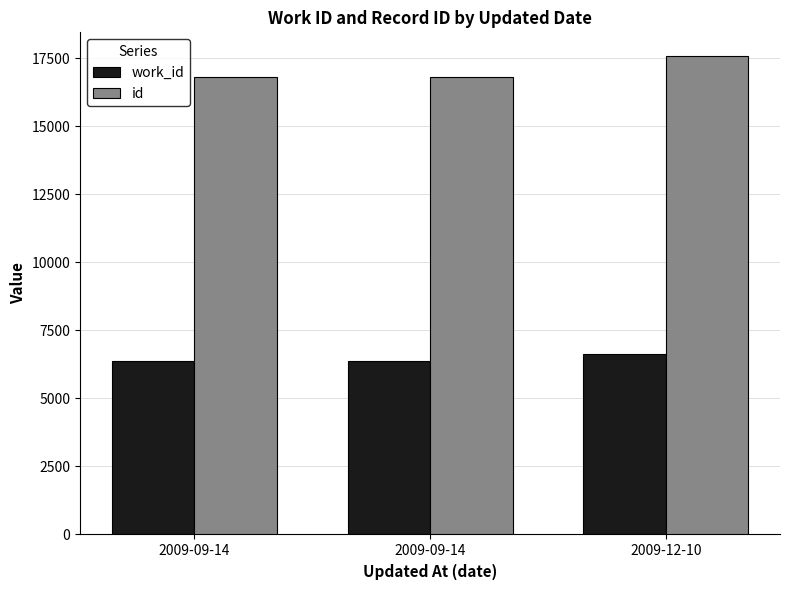

How many data points does each series have?

3